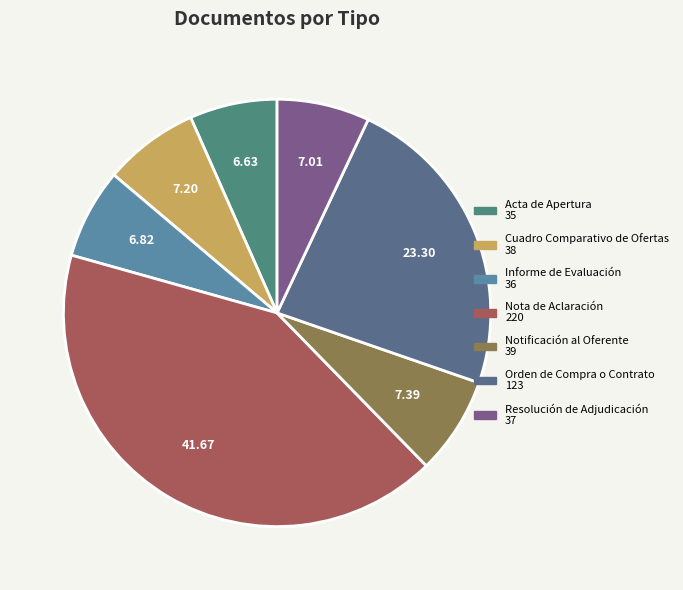

Is it true that Acta de Apertura is 18% of the pie?

False